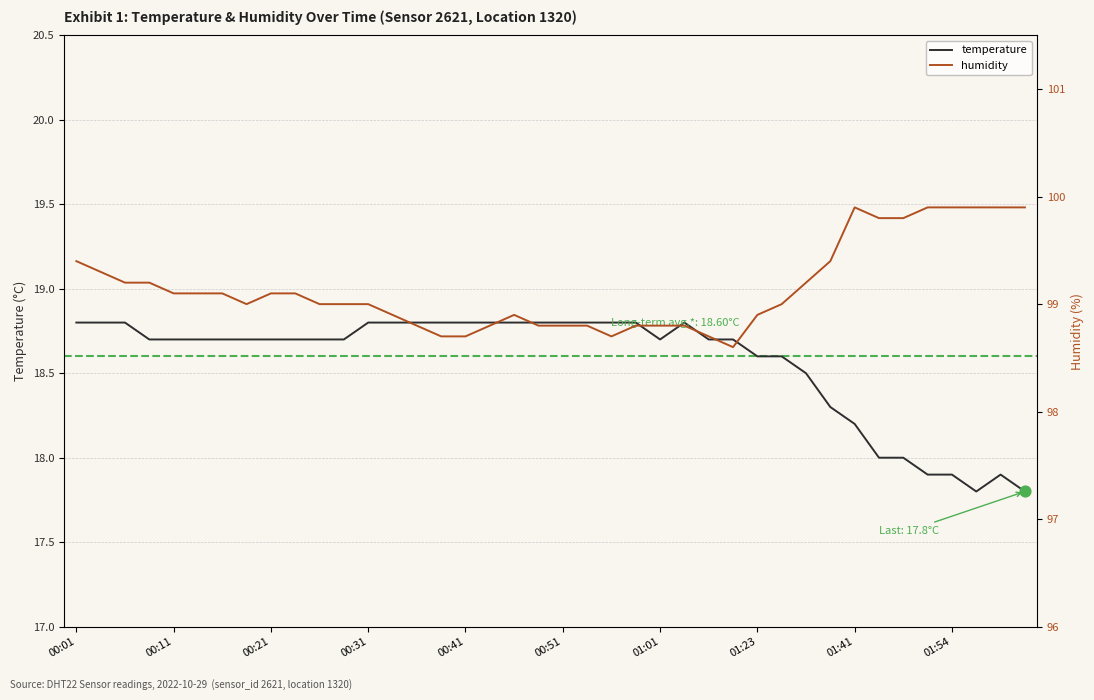

At how many categories does at least one series exceed 78?

40